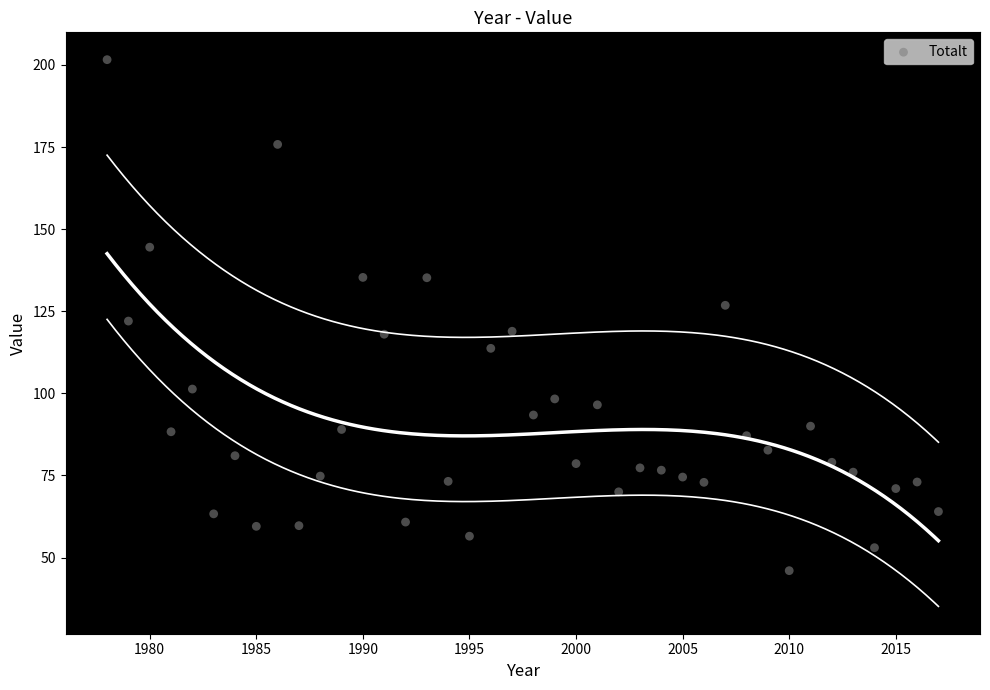

What is the range of X values (max minus min)?

39.0